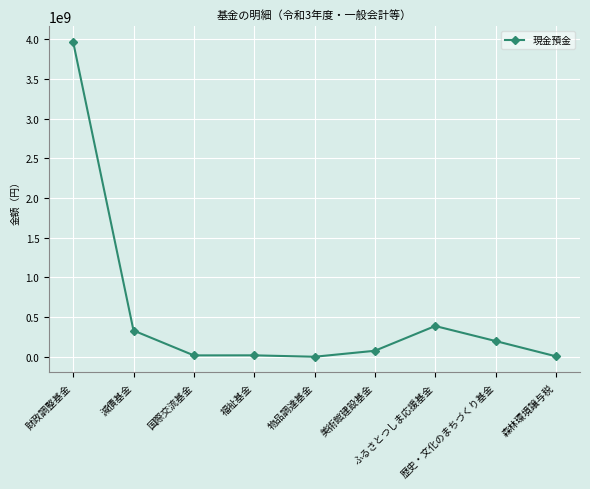

True or false: there are more than 0 points higher than both neighbors.

True